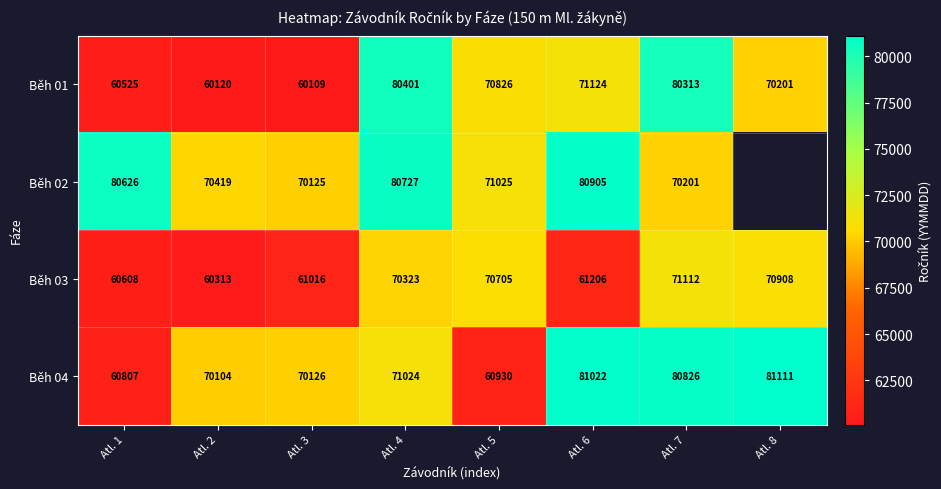

What is the difference between the Běh 03 values at Atl. 3 and Atl. 6?

190